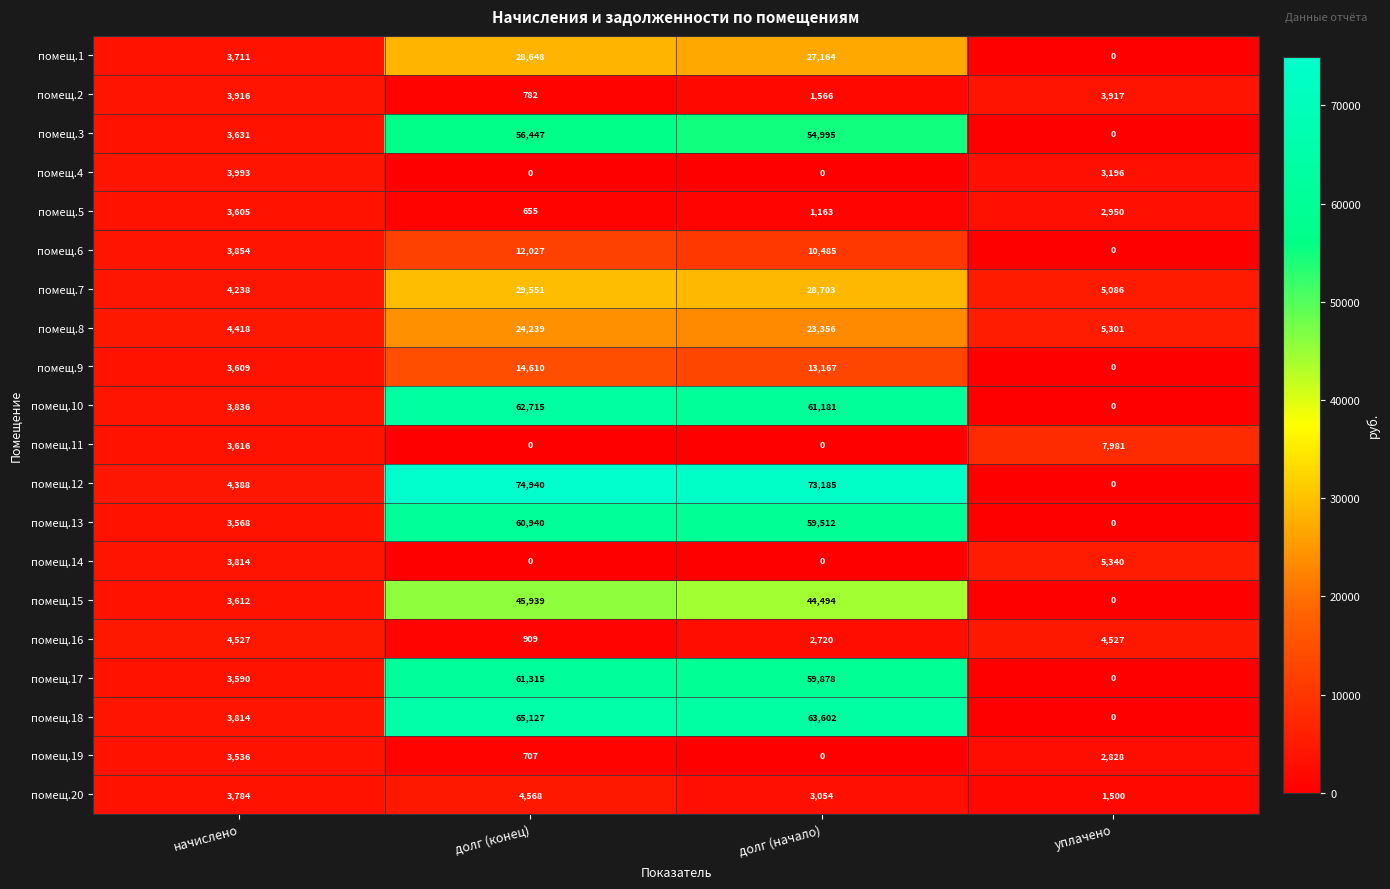

How many categories are shown in the chart?

4